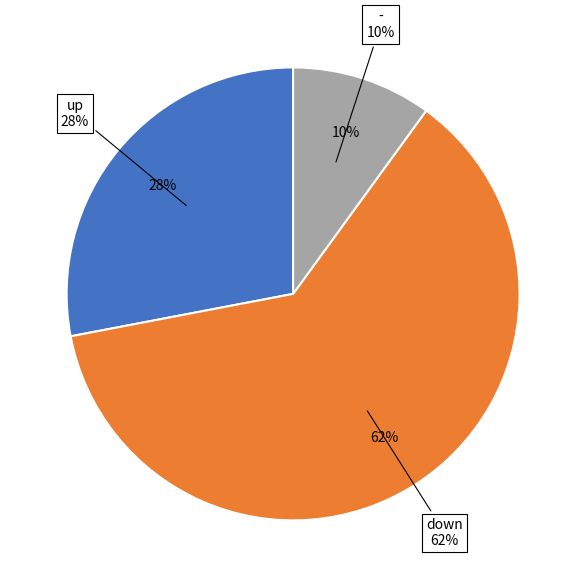

To the nearest percent, what is the difference between the up and - slice percentages?

18%